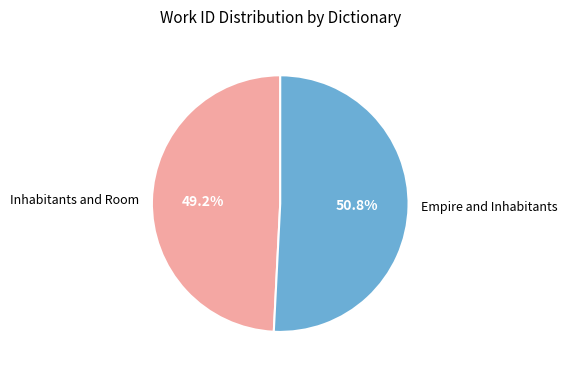

How many segments does this pie chart have?

2